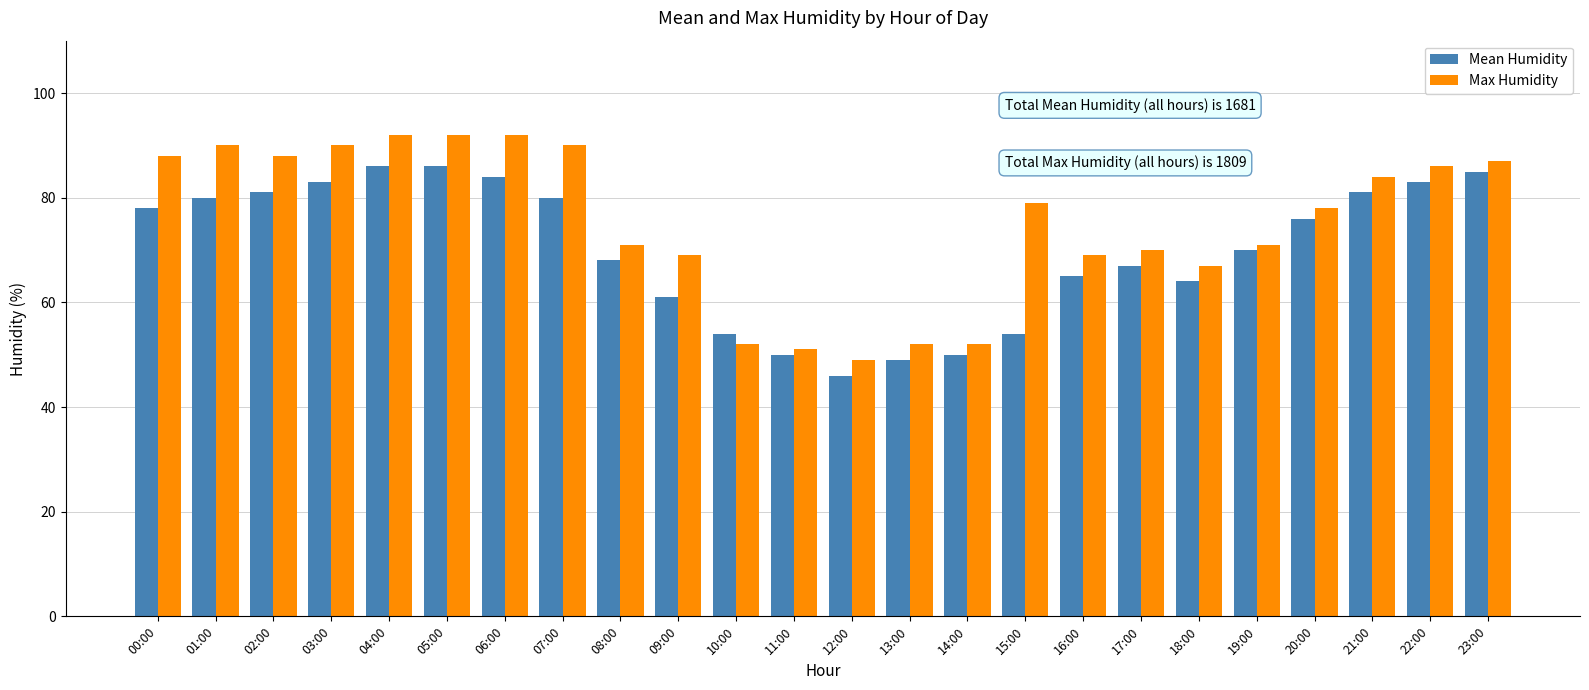

Which label corresponds to the smallest value in the chart?

12:00